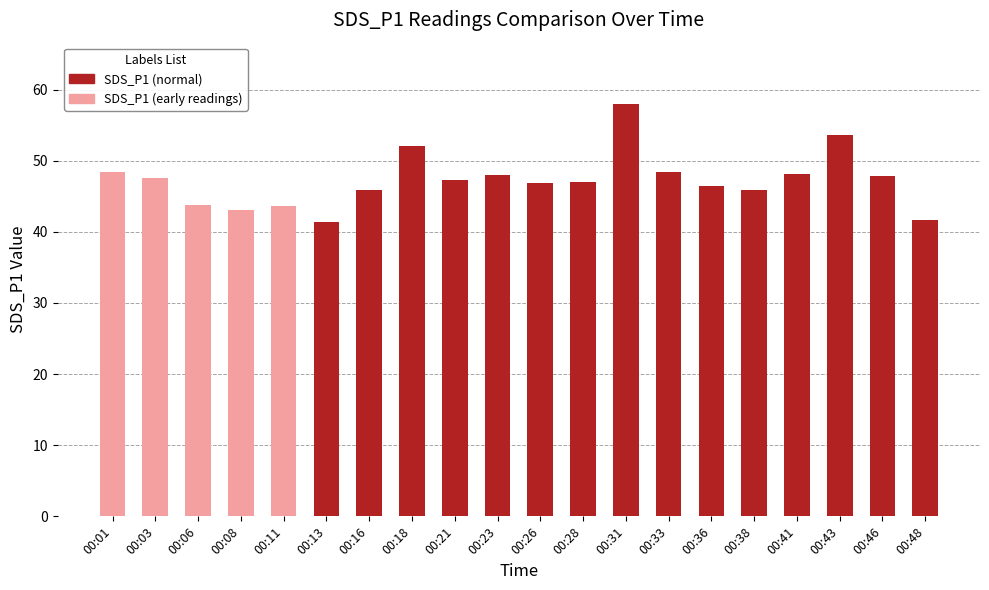

What is the ratio of the value at 00:26 to the value at 00:46?

1.0